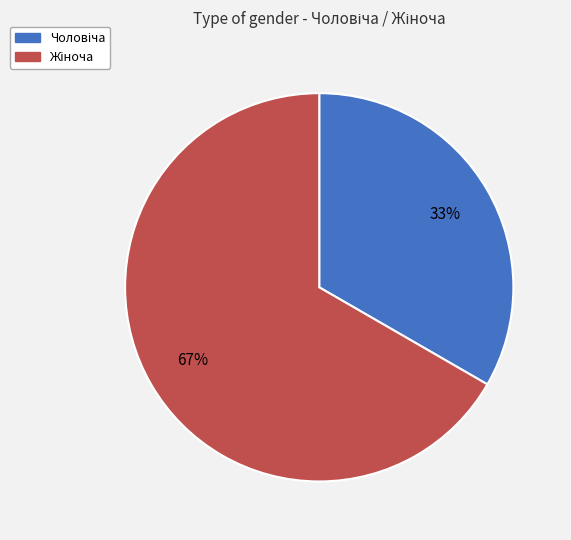

To the nearest percent, what is the average slice percentage?

50%